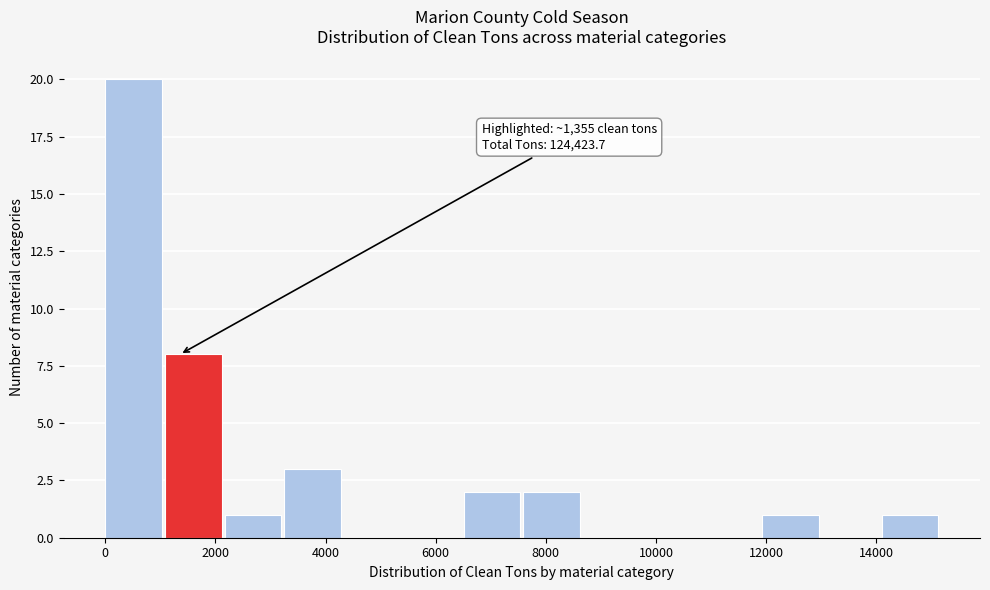

Which range on the x-axis has the tallest bar?

0 to 1000